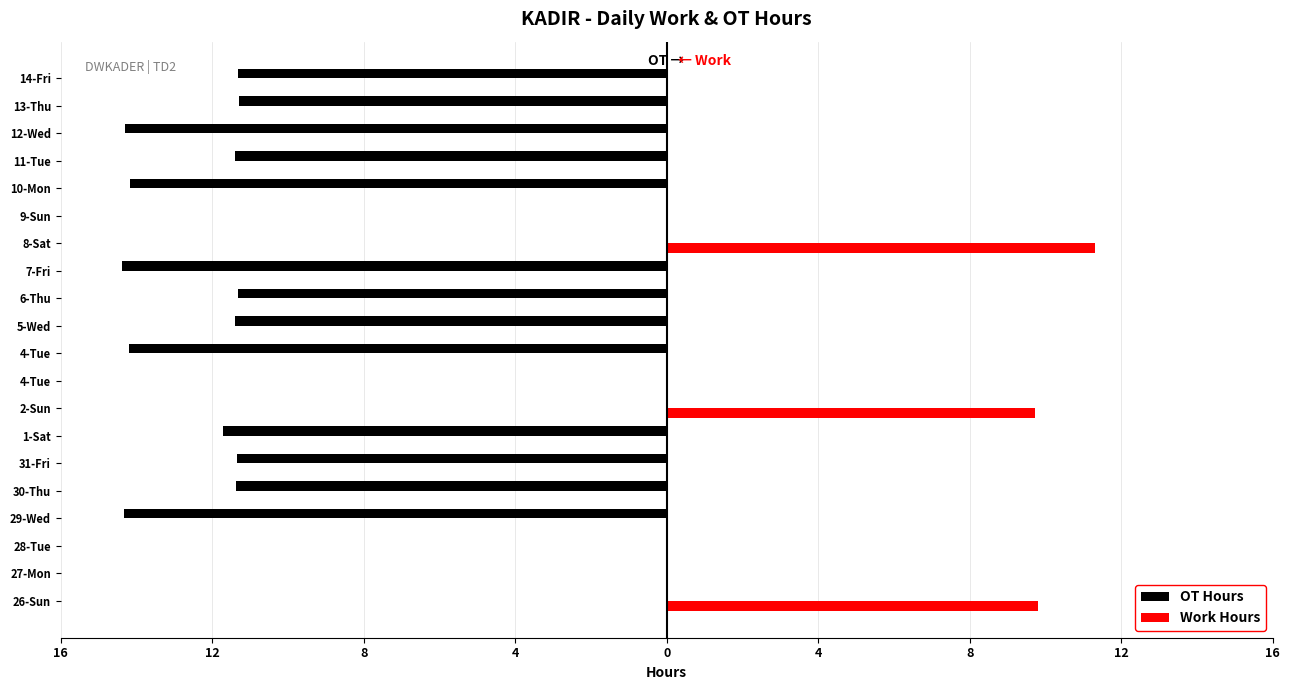

What are all the series names shown in the legend?

OT Hours, Work Hours